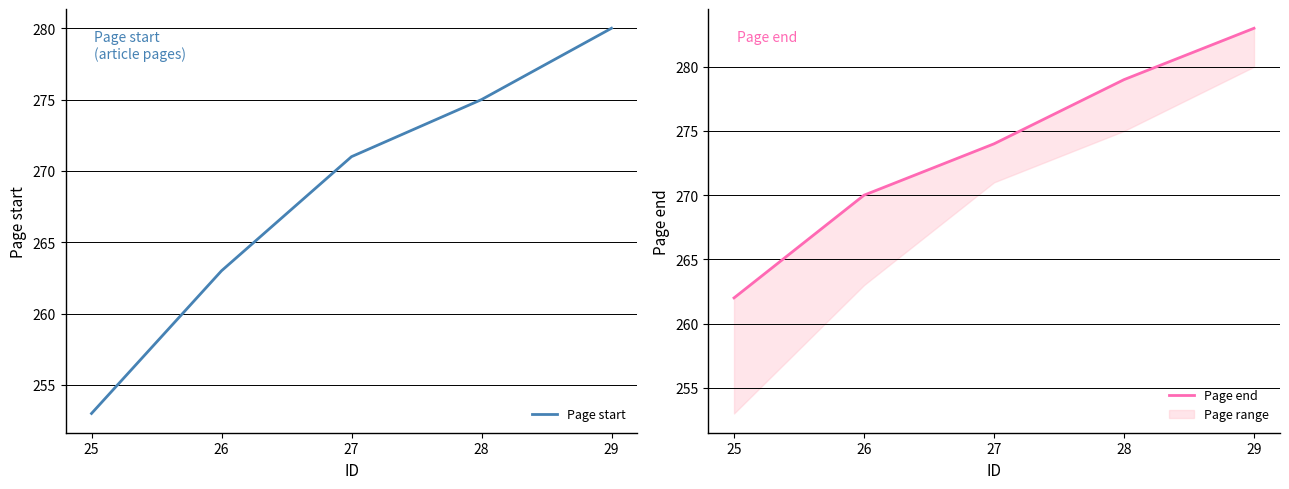

The value of Page start at 27 is 466. True or false?

False